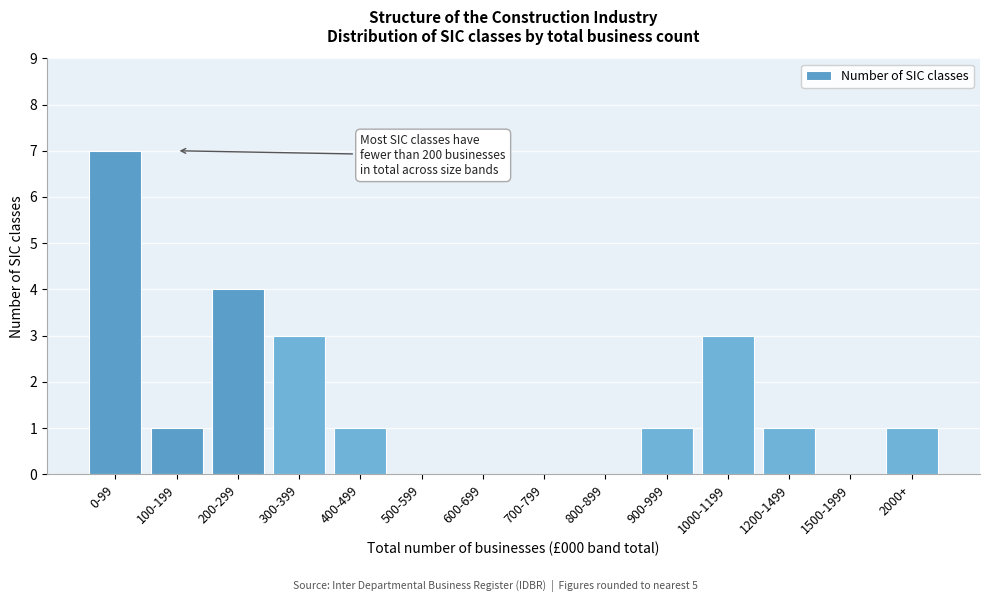

Reading left to right, list all the values displayed in this chart.

0-99=7	100-199=1	200-299=4	300-399=3	400-499=1	500-599=0	600-699=0	700-799=0	800-899=0	900-999=1	1000-1199=3	1200-1499=1	1500-1999=0	2000+=1